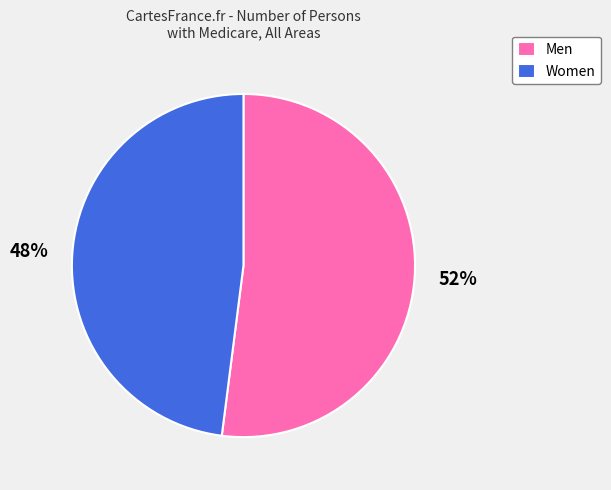

What percentage is the Men slice, to the nearest percent?

52%